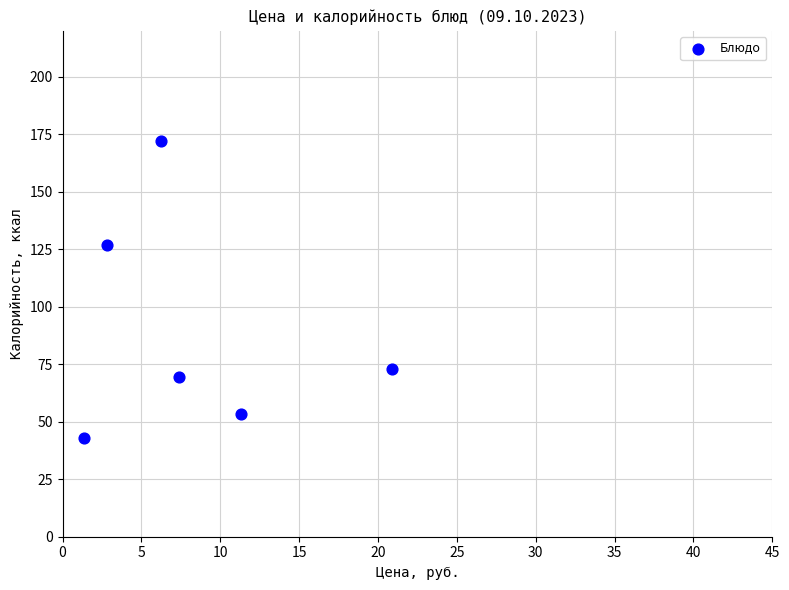

What Y value in the scatter plot is closest to 107?

127.0